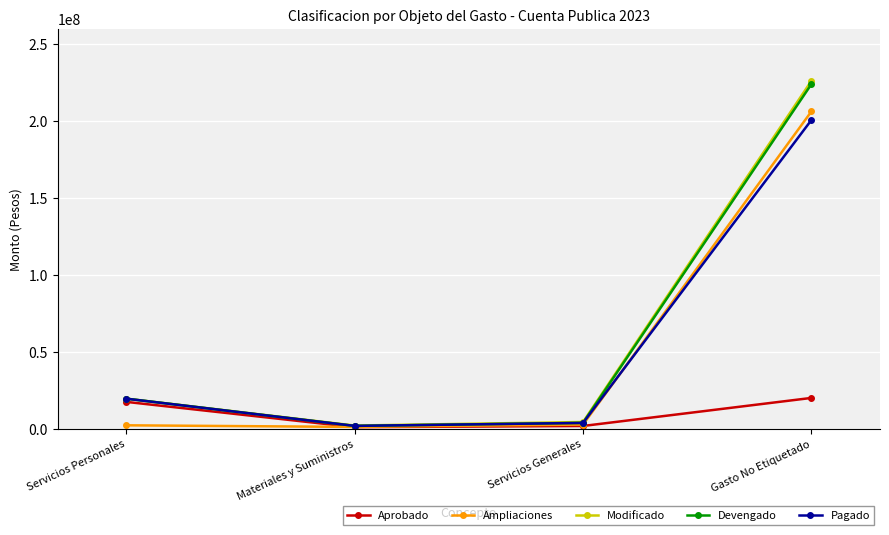

At which category is the sum across all series the highest?

Gasto No Etiquetado